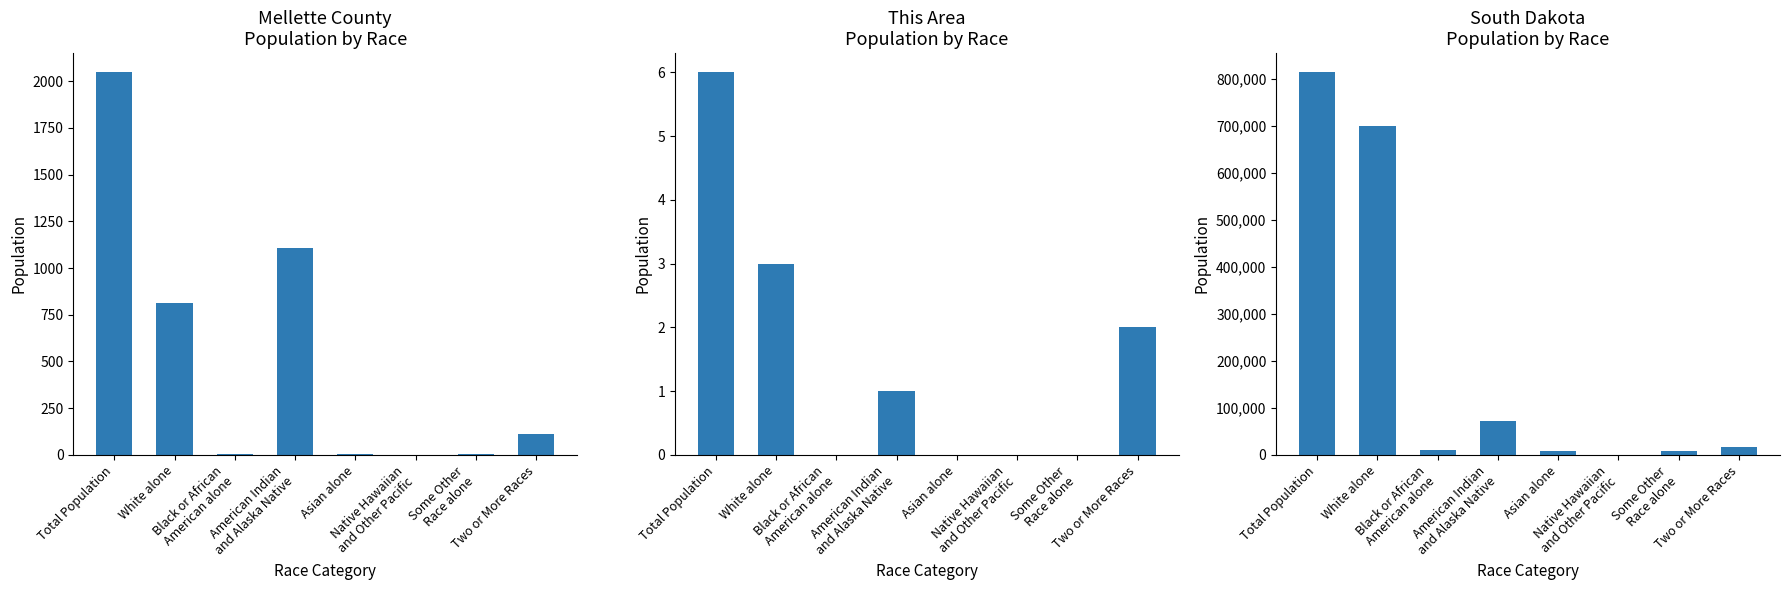

The value of This Area at Asian alone is 3. True or false?

False